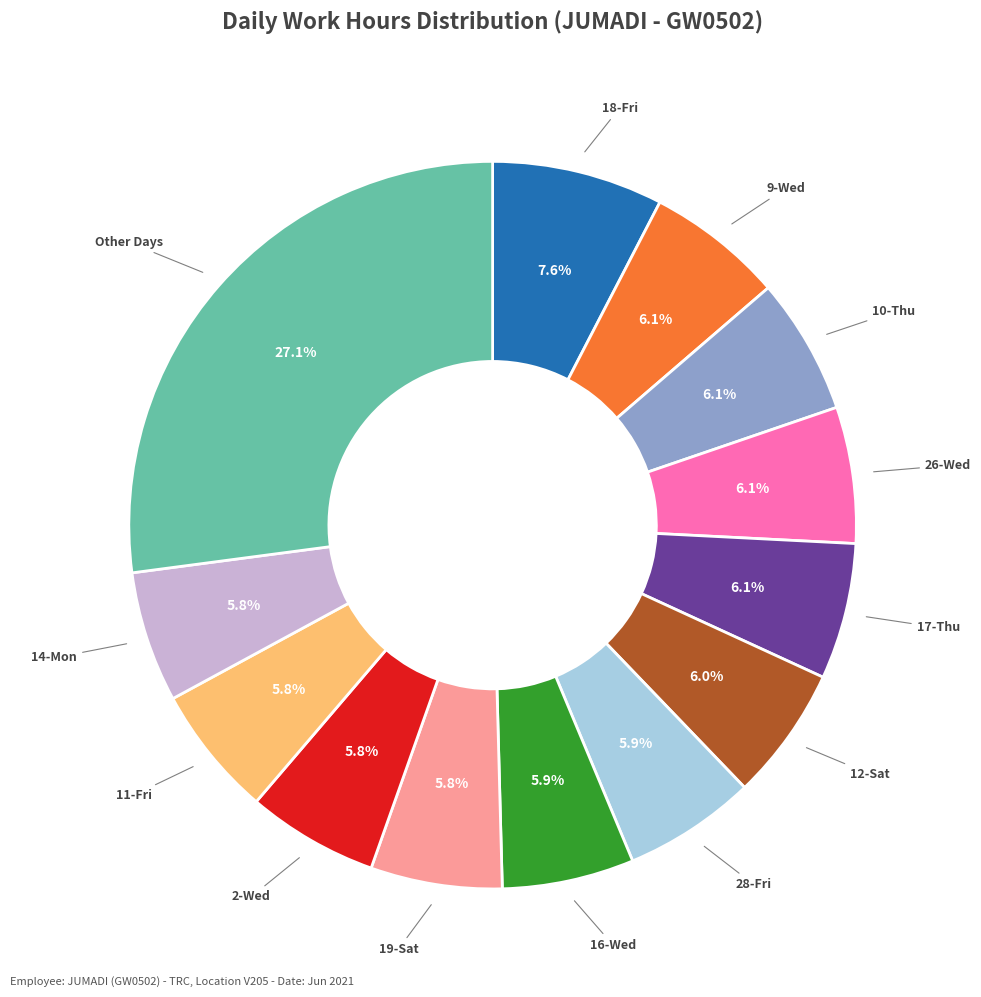

Is there a majority slice in this chart?

No